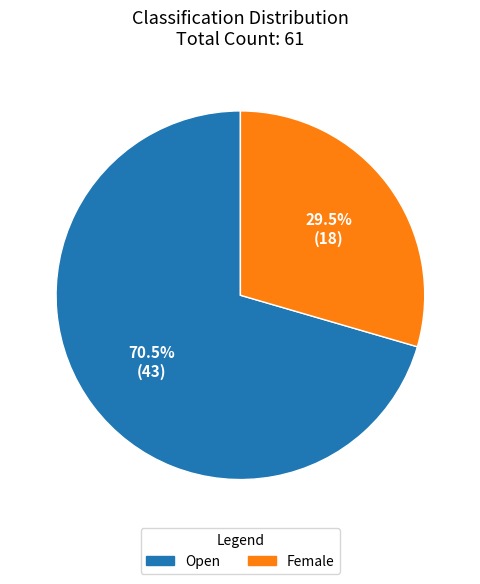

To the nearest percent, what is the combined percentage of Female and Open?

100%